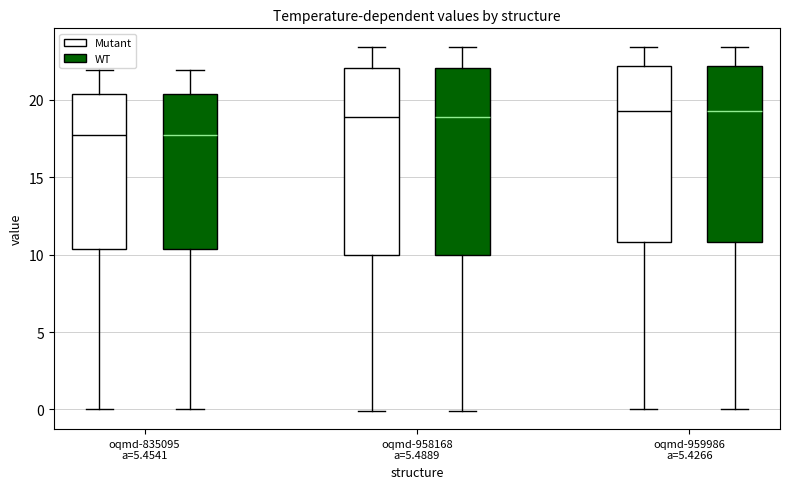

Reading left to right, read every box against the y-axis: the position of its median line, the range the box covers, and the ends of its whiskers. The values are not printed on the chart, so give them approximately, as read against the axis.

oqmd-835095 a=5.4541 (Mutant): median 17.5, box 10.5 to 20.5, whiskers 0.0 to 22.0
oqmd-835095 a=5.4541 (WT): median 17.5, box 10.5 to 20.5, whiskers 0.0 to 22.0
oqmd-958168 a=5.4889 (Mutant): median 19.0, box 10.0 to 22.0, whiskers 0.0 to 23.5
oqmd-958168 a=5.4889 (WT): median 19.0, box 10.0 to 22.0, whiskers 0.0 to 23.5
oqmd-959986 a=5.4266 (Mutant): median 19.5, box 11.0 to 22.0, whiskers 0.0 to 23.5
oqmd-959986 a=5.4266 (WT): median 19.5, box 11.0 to 22.0, whiskers 0.0 to 23.5